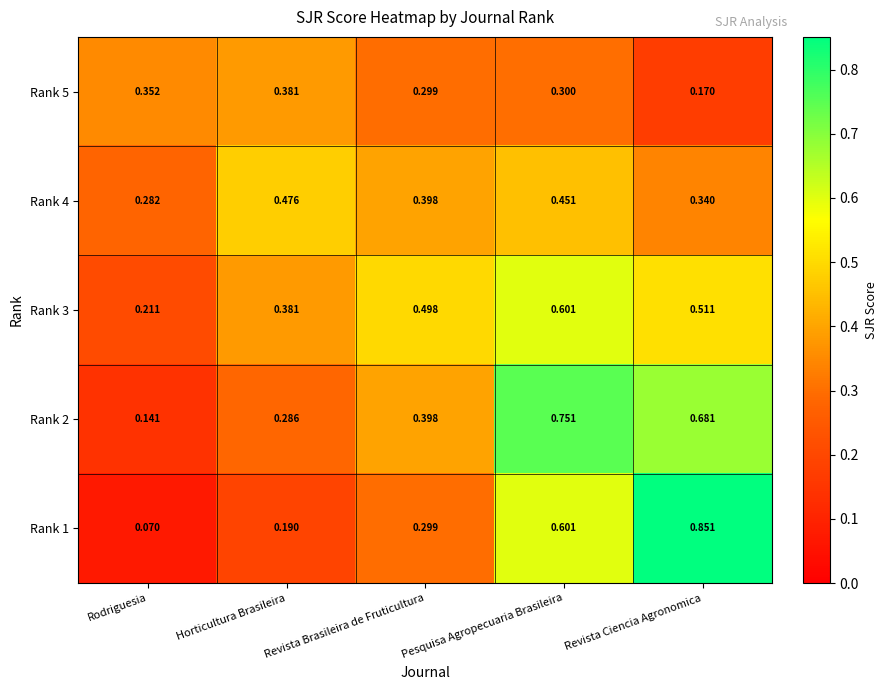

At which label does Rank 1 reach its peak?

Revista Ciencia Agronomica